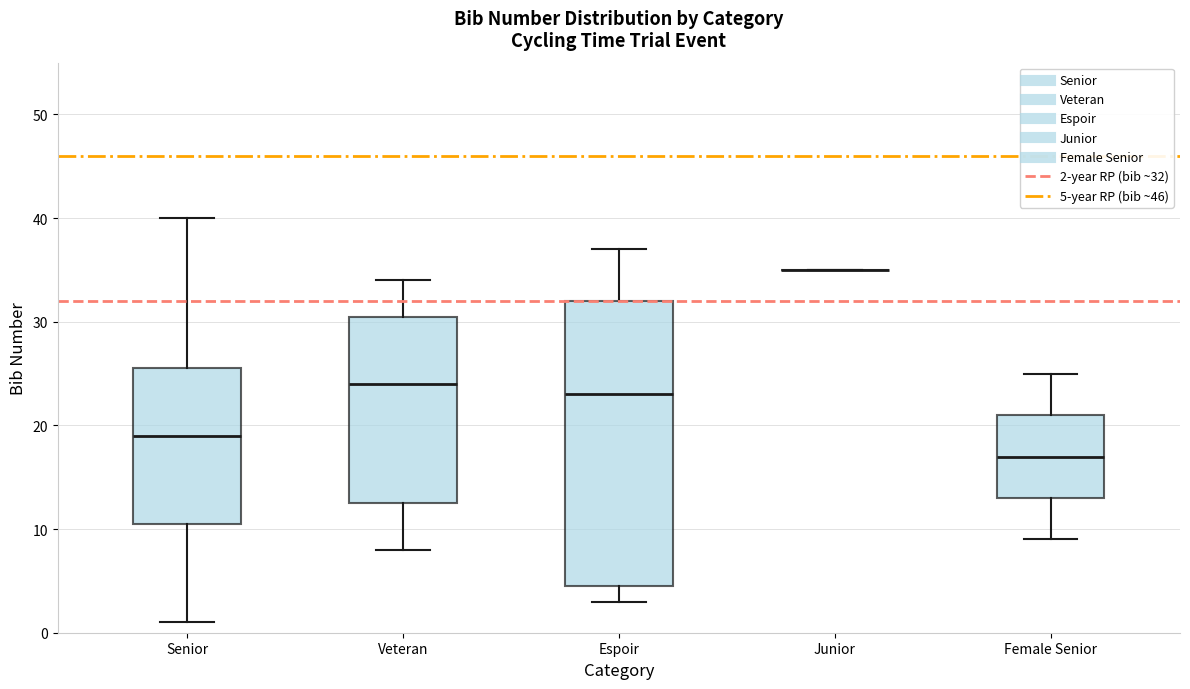

Reading left to right, transcribe this box plot: for each box, give where its median line is, the range the box spans, and where its two whiskers end, as read against the y-axis. The values are not printed on the chart, so give them approximately, as read against the axis.

Senior: median 19, box 11 to 26, whiskers 1 to 40
Veteran: median 24, box 13 to 31, whiskers 8 to 34
Espoir: median 23, box 5 to 32, whiskers 3 to 37
Junior: box collapsed to a line at 35, whiskers 35 to 35
Female Senior: median 17, box 13 to 21, whiskers 9 to 25